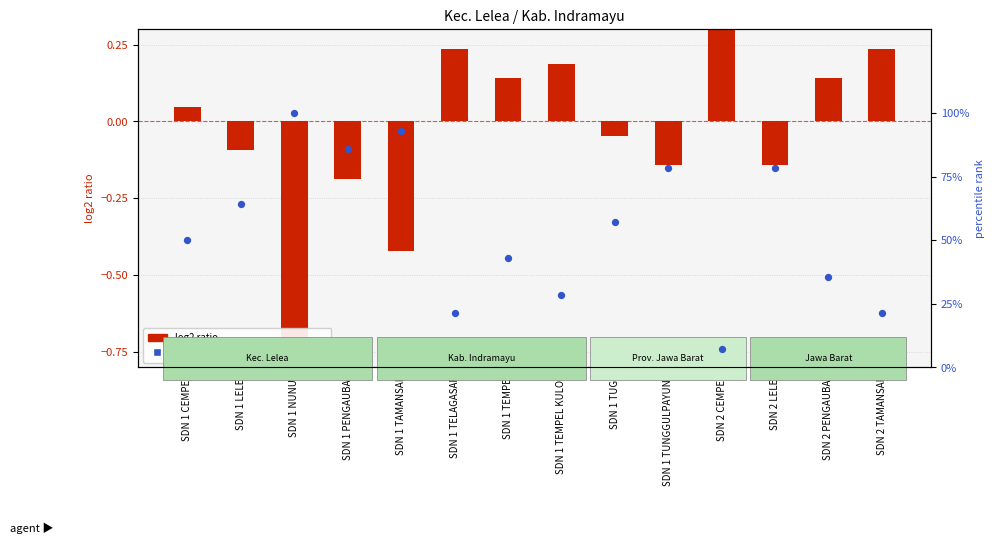

Which series contains the highest Y value?

percentile rank within the sample